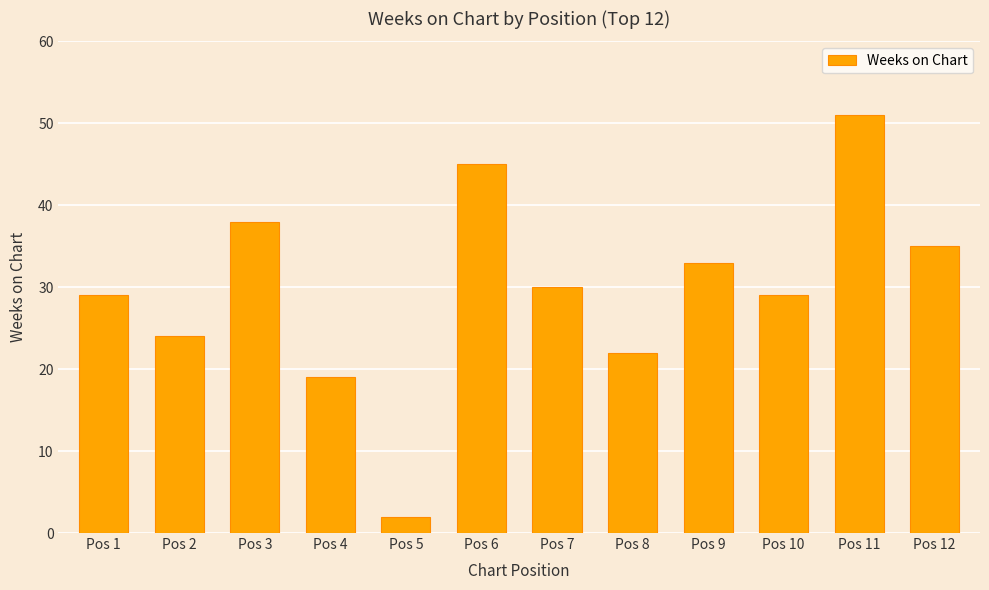

What is the average value?

30